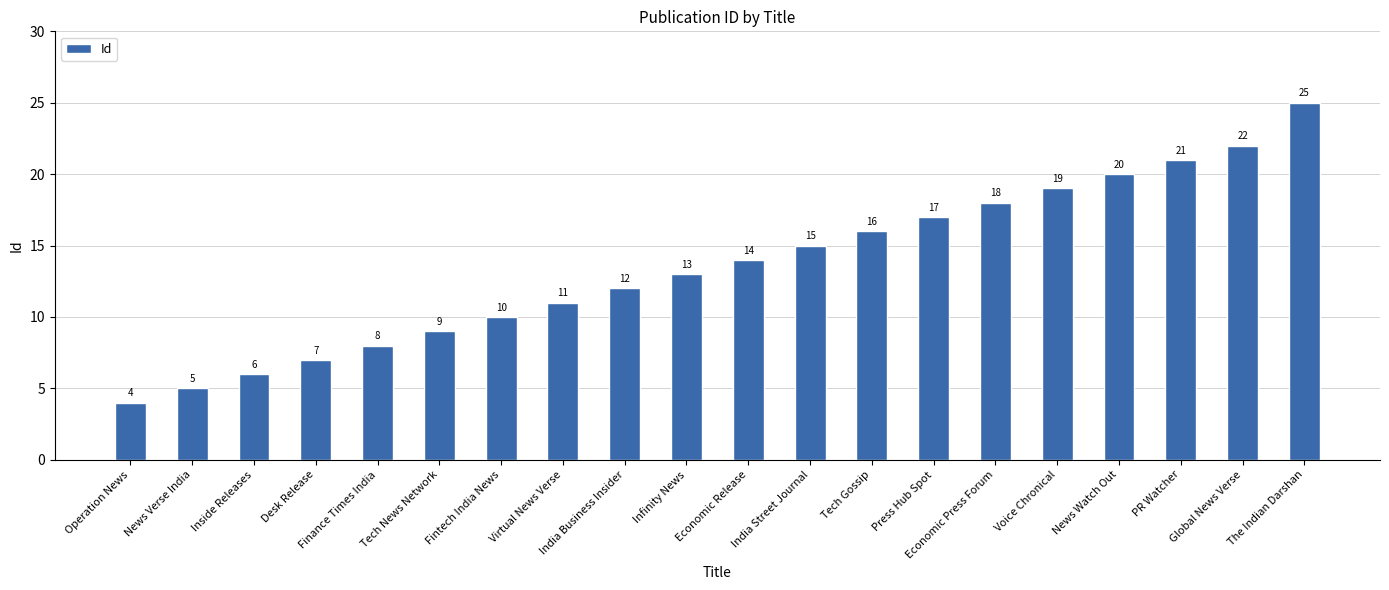

What is the ratio of the value at Global News Verse to the value at Press Hub Spot?

1.3